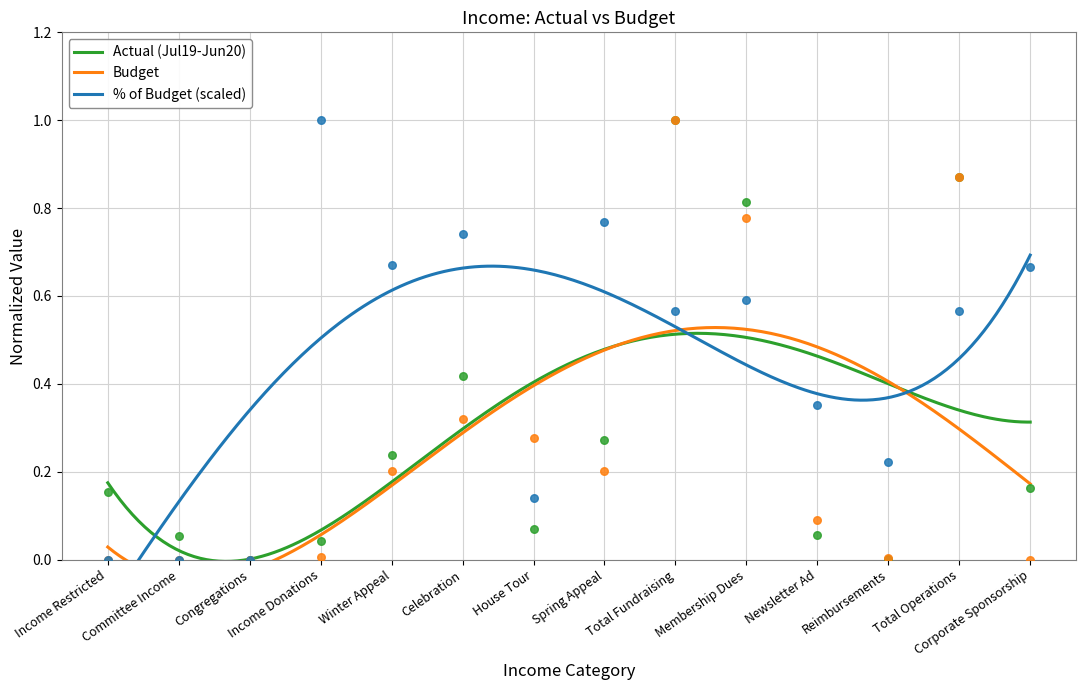

The Actual (Jul19-Jun20) series shows 0.3 at Celebration. True or false?

True